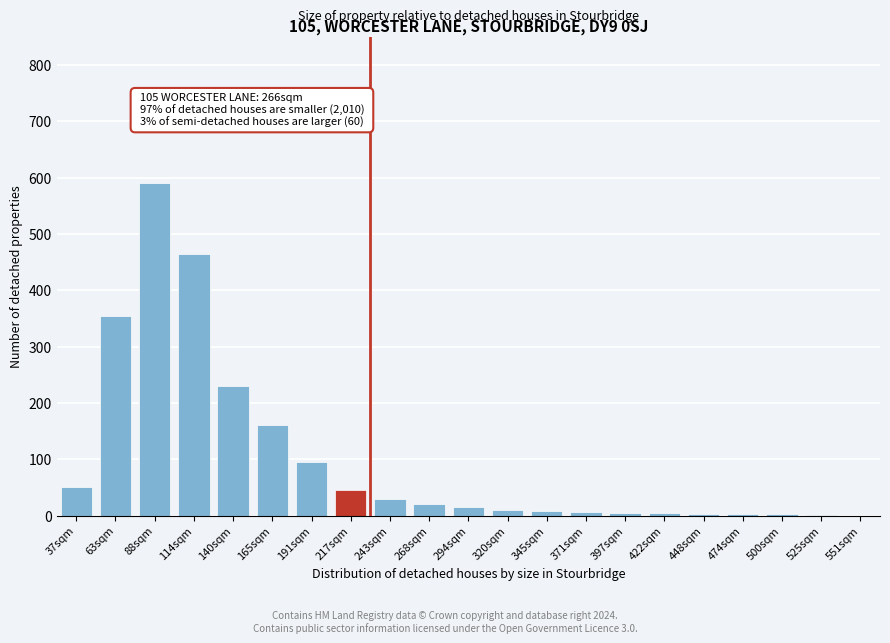

The chart shows a value of 95 at 191sqm. True or false?

True